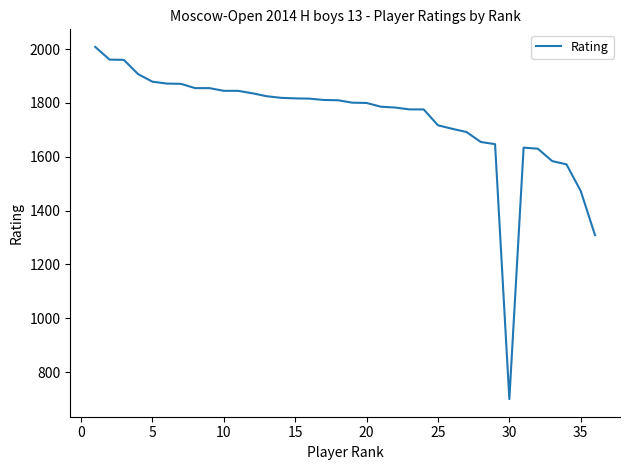

What is the maximum value shown in the chart?

2008